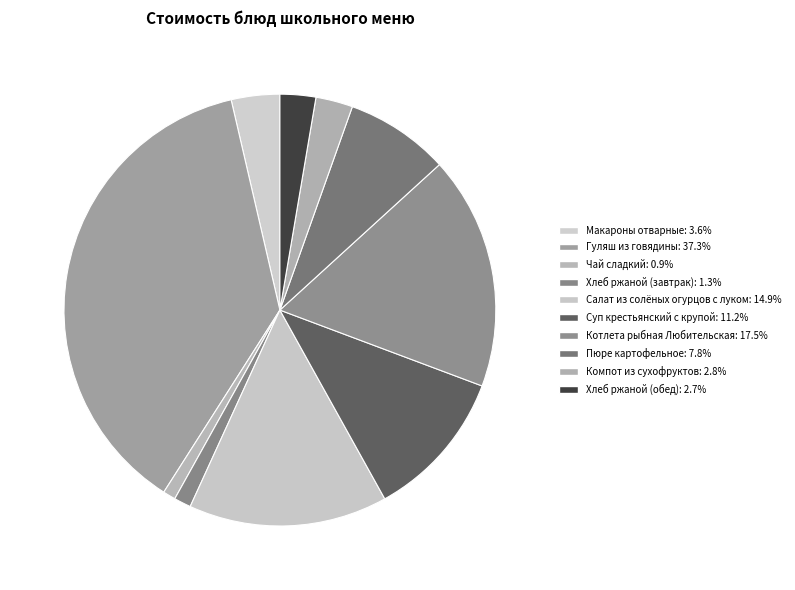

What percentage is the Салат из солёных огурцов с луком slice, to the nearest percent?

15%